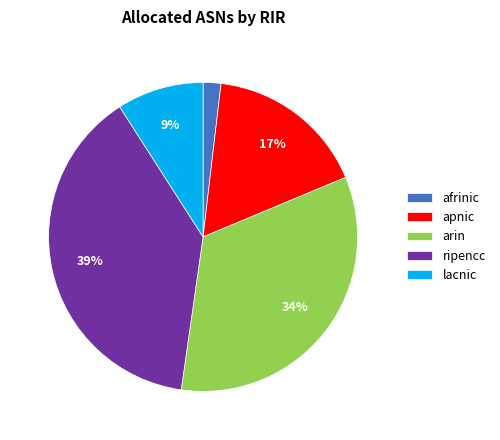

What percentage is the arin slice, to the nearest percent?

34%